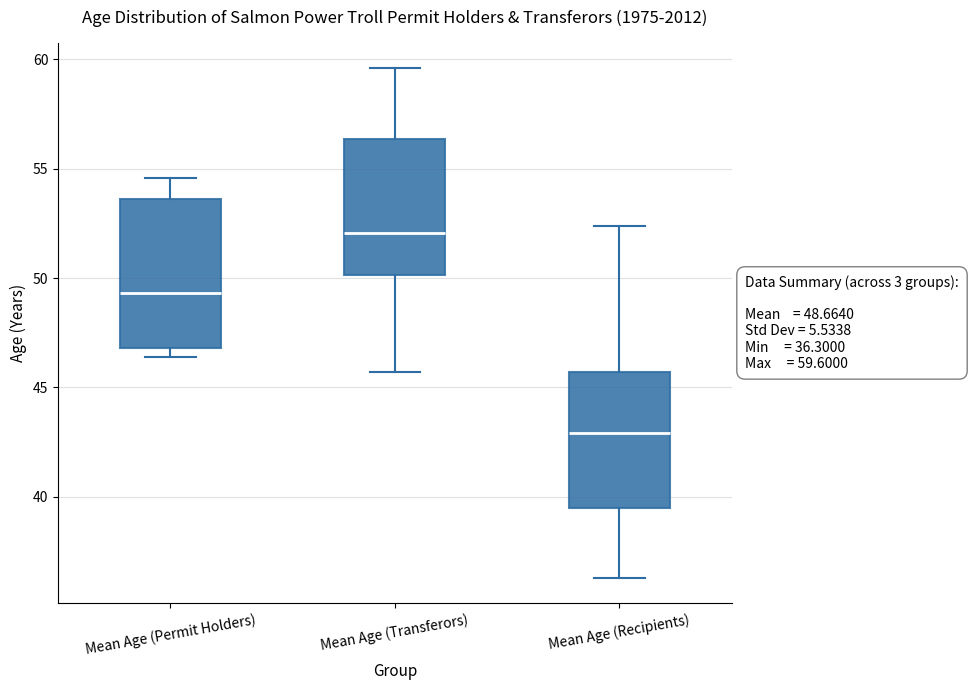

Which box's median line is the lowest?

Mean Age (Recipients)